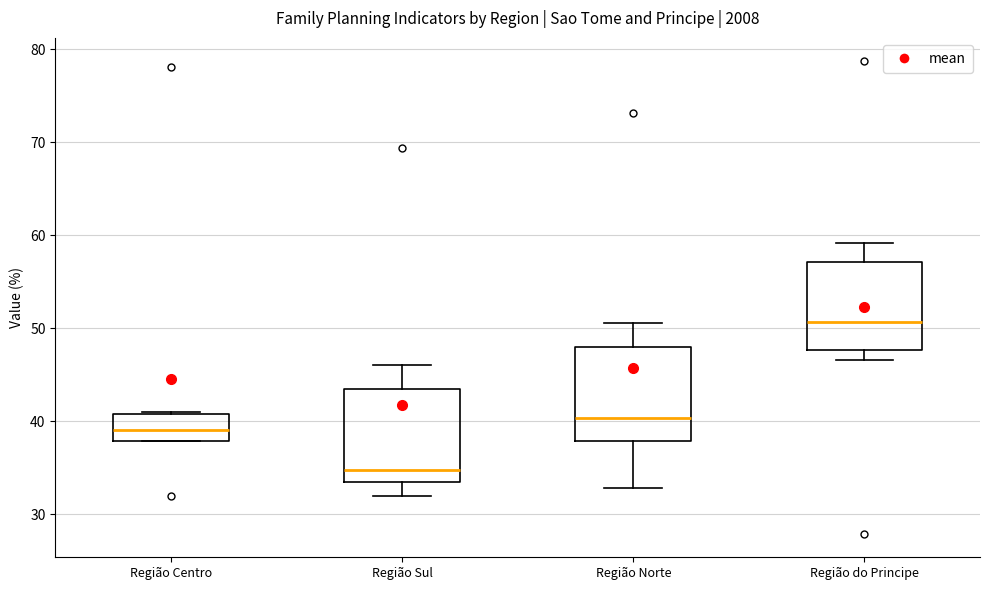

Where does the upper whisker of the box for Região Norte end on the y-axis? The values are not printed on the chart, so give them approximately, as read against the axis.

51